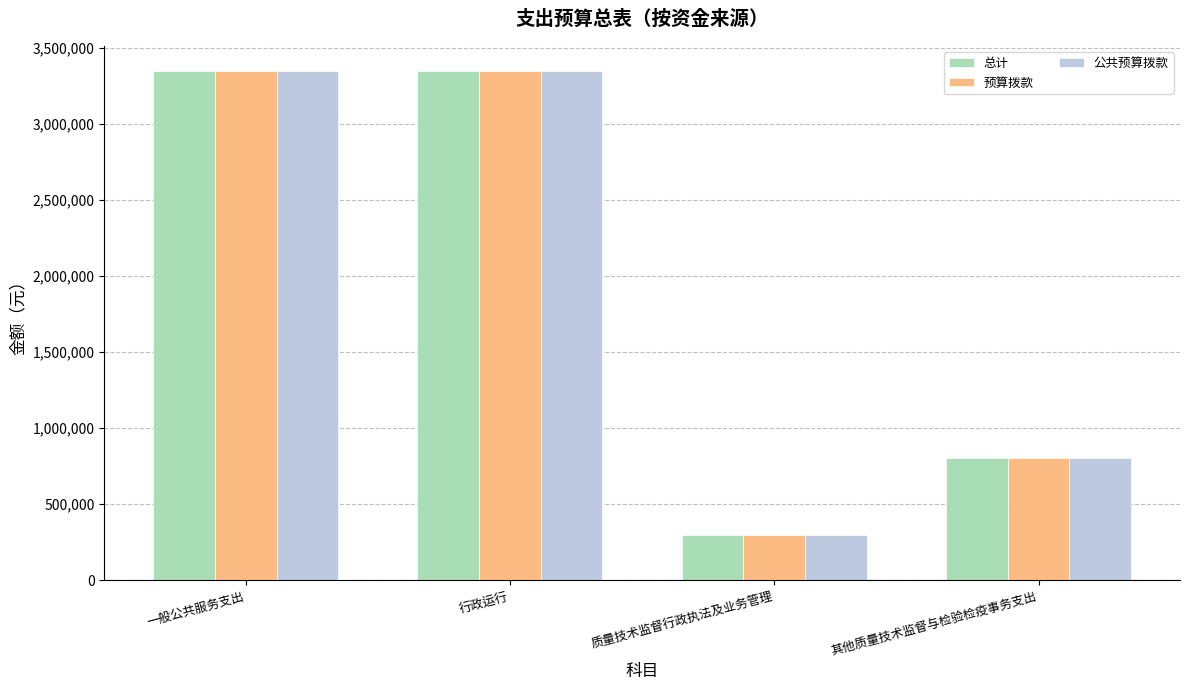

How many bars are there in each group?

3